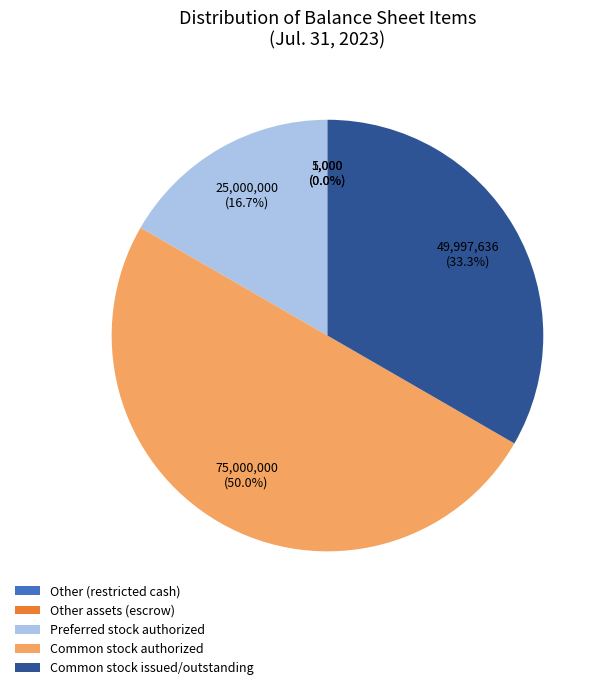

What is the largest slice in the pie chart?

Common stock authorized